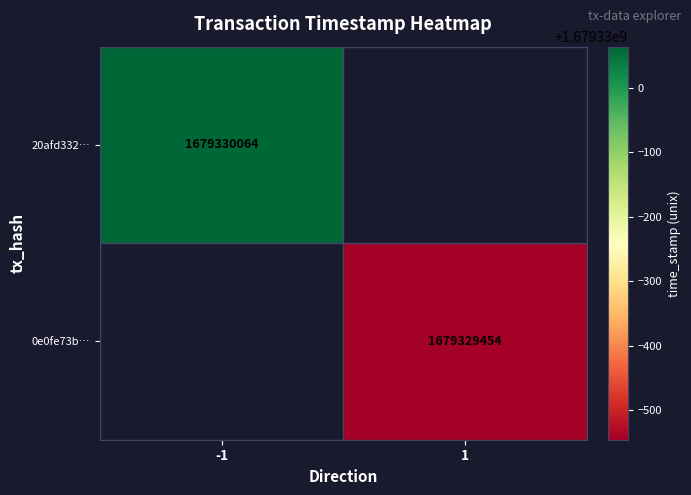

List the series in order of their overall mean, highest first.

20afd3320c7b6ceea80127aece1b6d9582ae292, 0e0fe73bc25ce40e20e34f33ace01b93c32ed7a